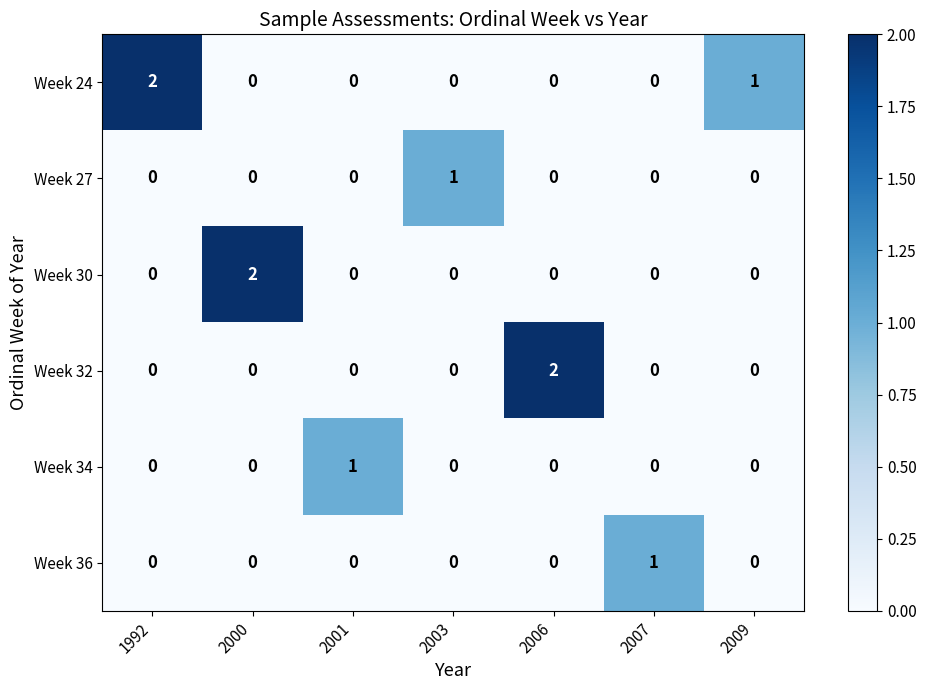

Which series changed the most between 1992 and 2009?

Week 24